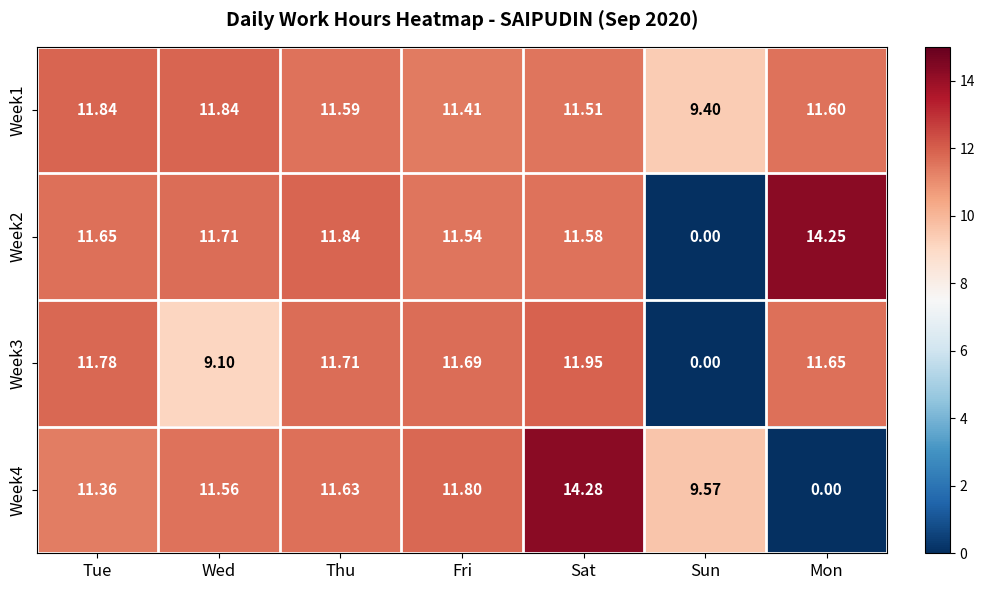

Between Sun and Mon, which series saw the biggest shift?

Week2